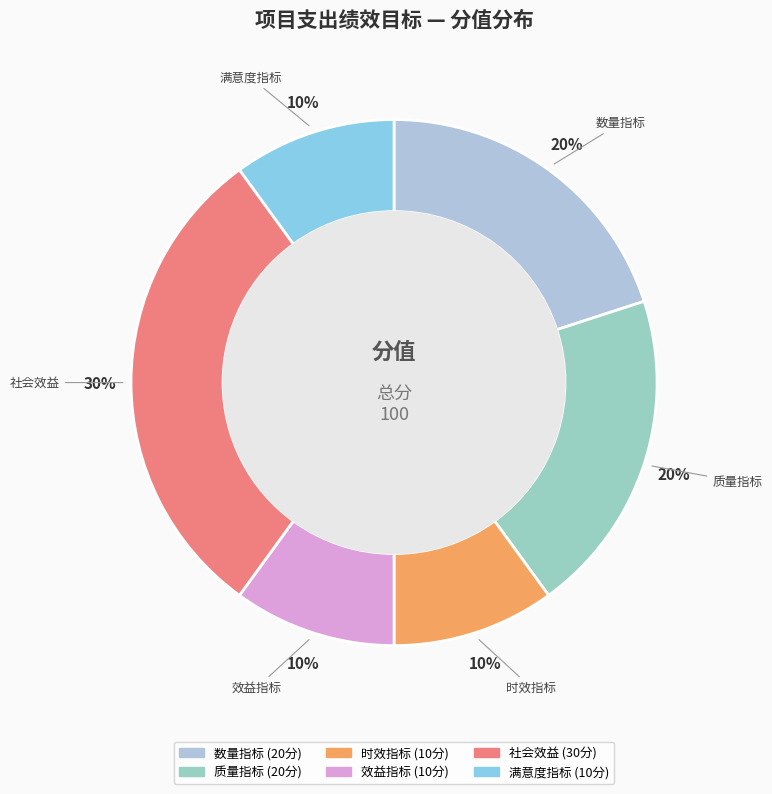

What percentage is the 数量指标 slice, to the nearest percent?

20%